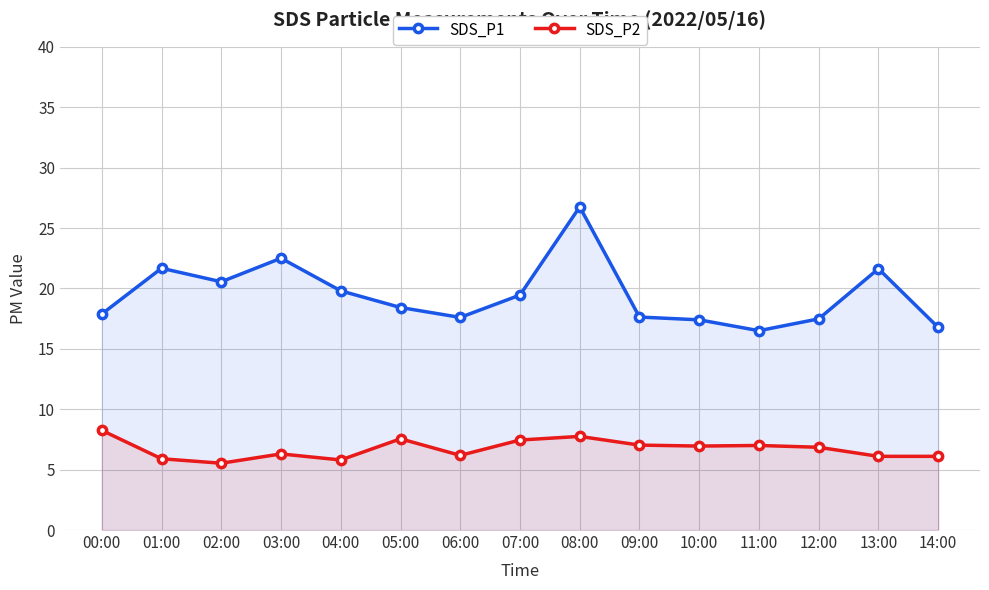

Rank the series by their maximum value, from lowest to highest.

SDS_P2, SDS_P1